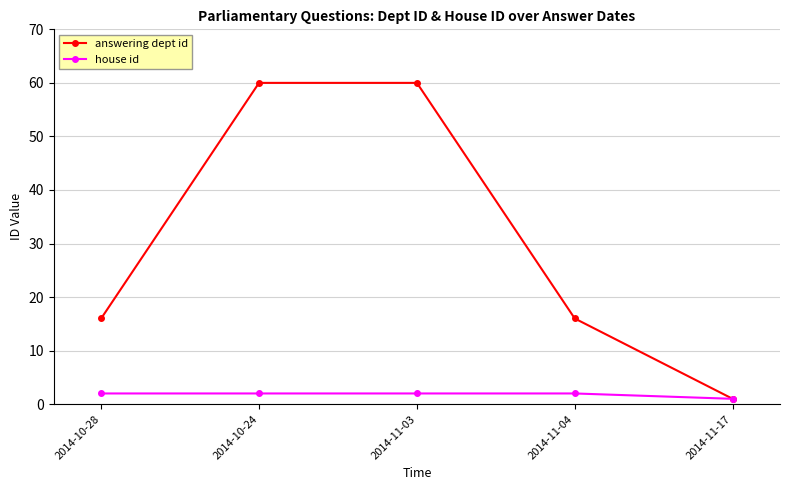

What are all the series names shown in the legend?

answering dept id, house id